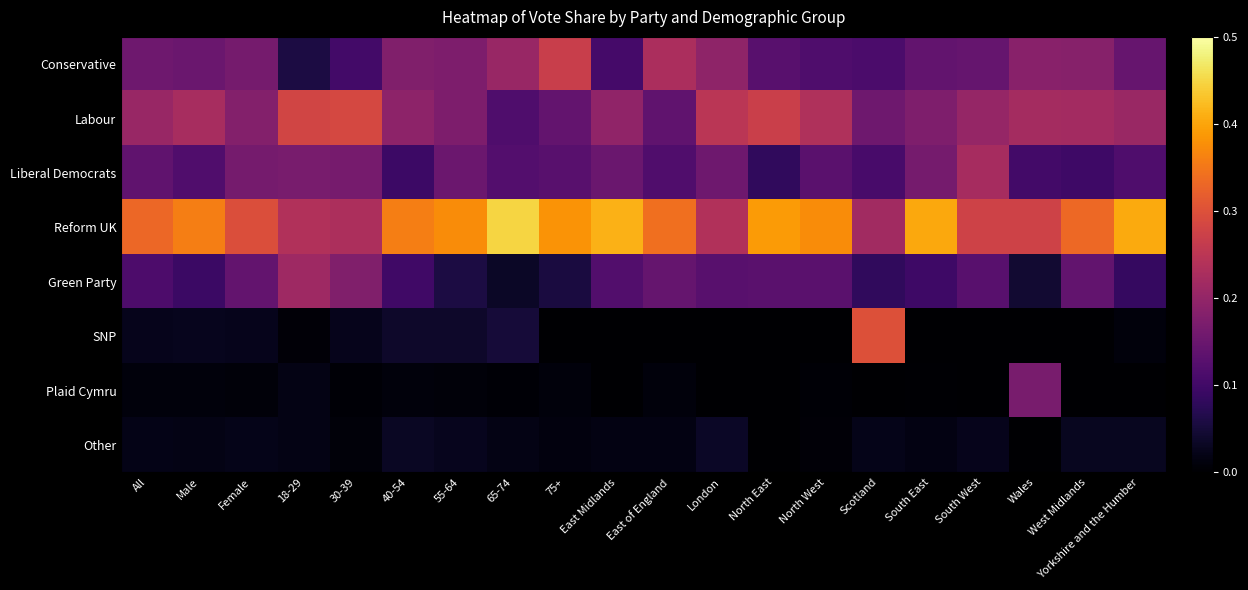

At which category is the sum across all series the highest?

30-39